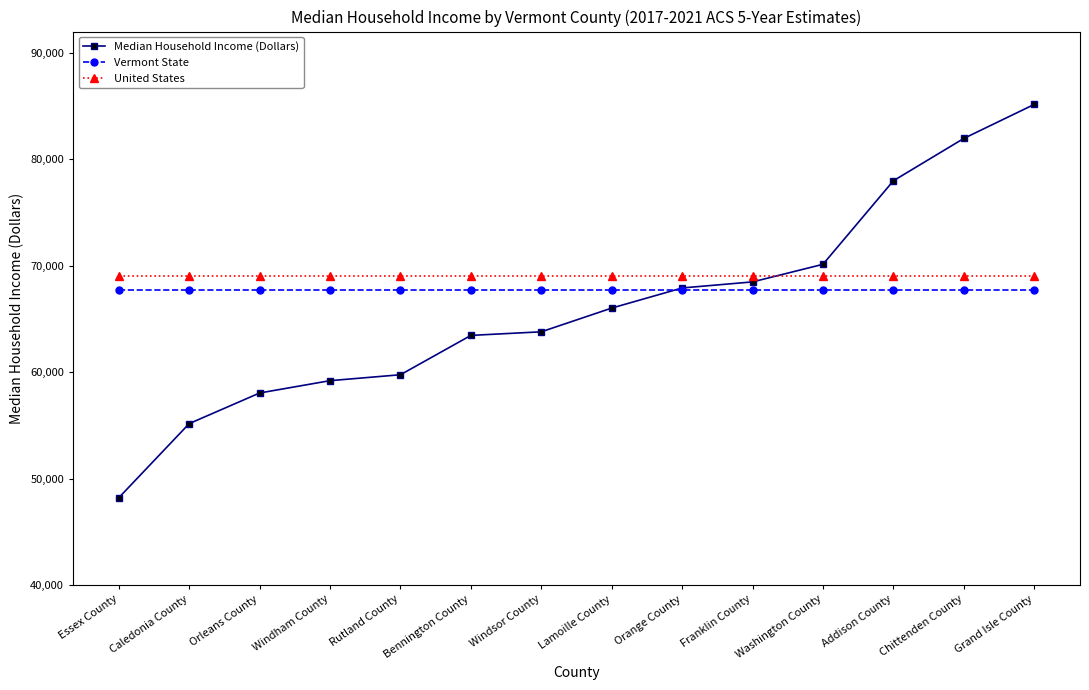

Rank the series by their maximum value, from highest to lowest.

Median Household Income (Dollars), United States, Vermont State